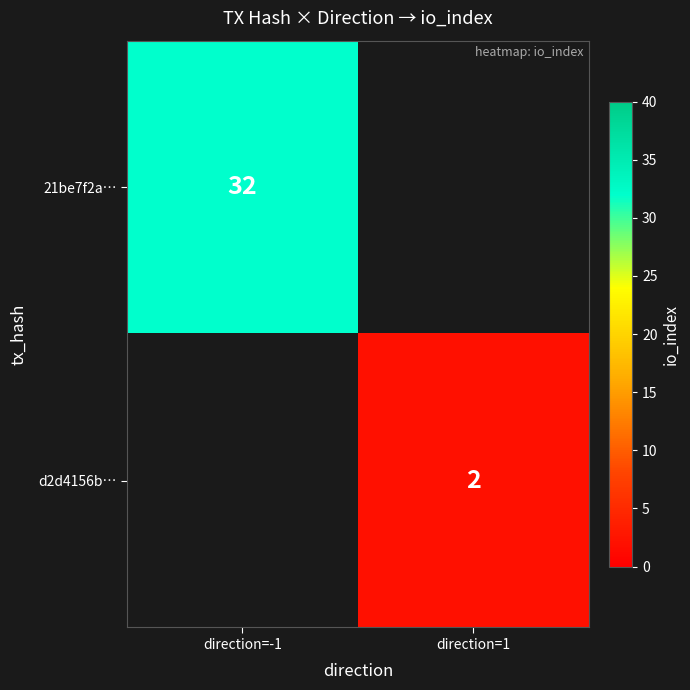

Is the value of 21be7f2a… at direction=-1 greater than the value of d2d4156b… at direction=1?

Yes